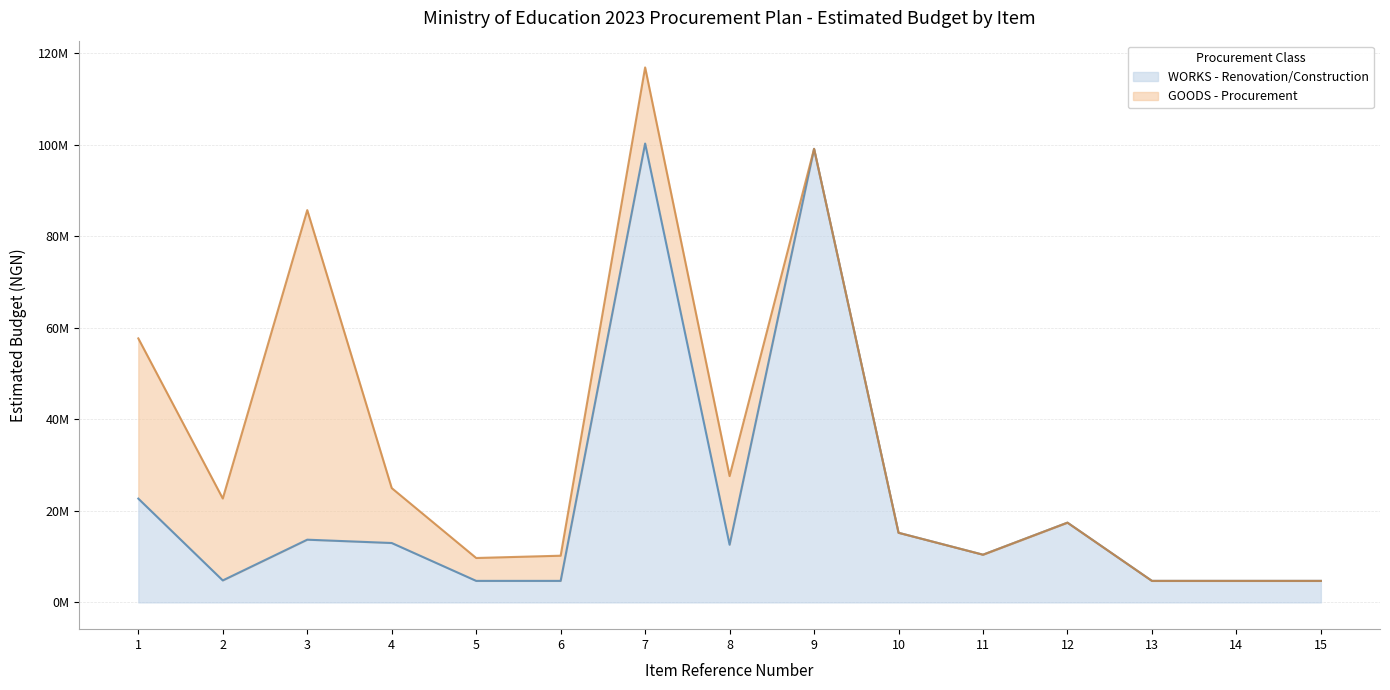

What is the change in value from 3 to 8?

-1104725.9